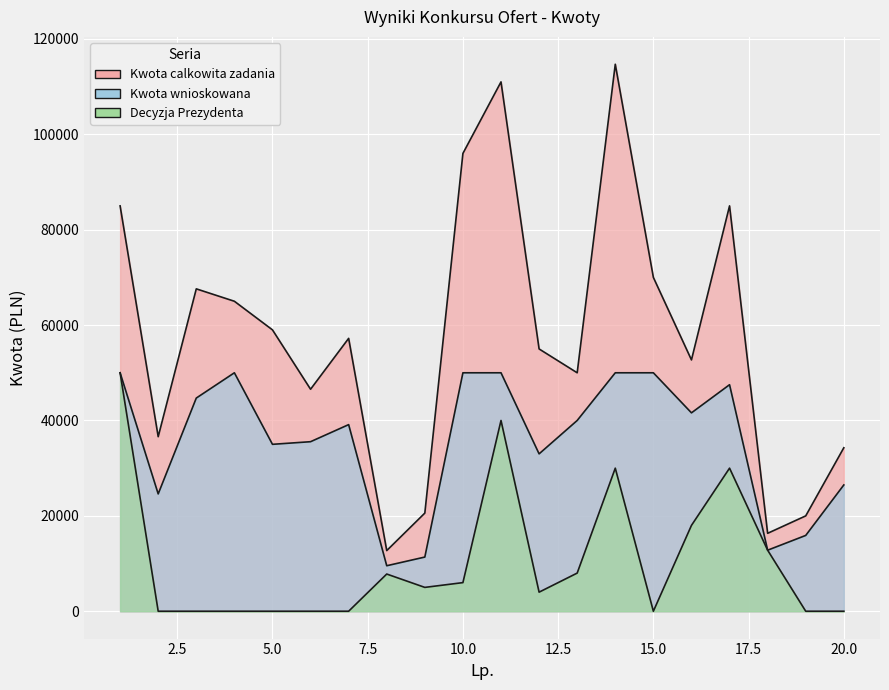

Which series changed the most between 15 and 20?

Kwota calkowita zadania